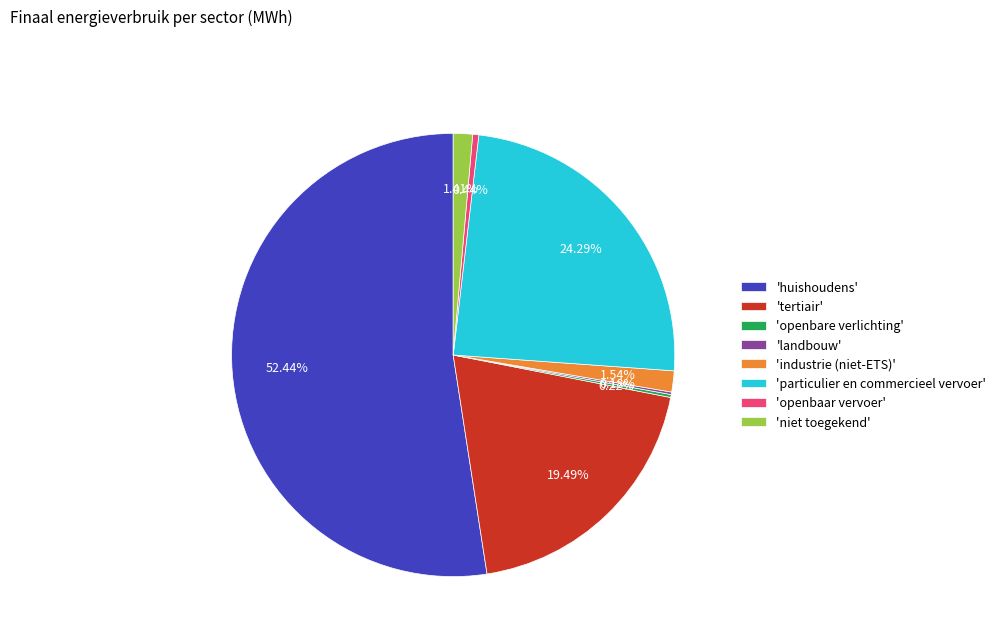

Which slice is the largest?

'huishoudens'